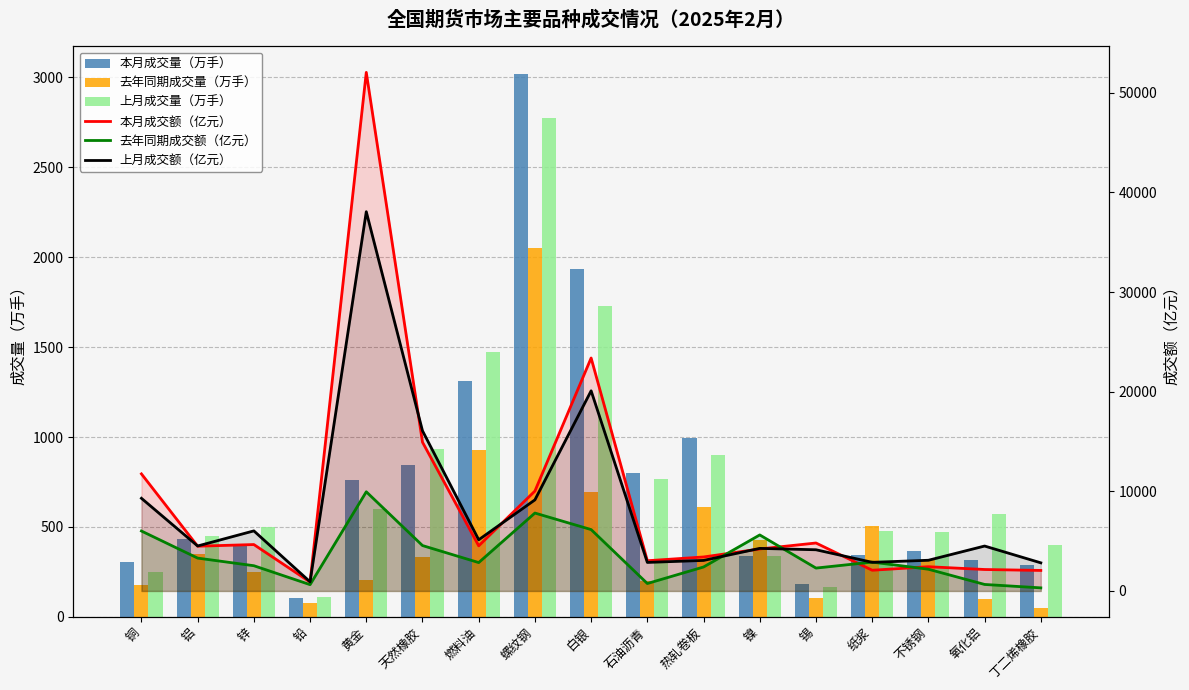

List the series in order of their peak value, lowest first.

去年同期成交量（万手）, 上月成交量（万手）, 本月成交量（万手）, 去年同期成交额（亿元）, 上月成交额（亿元）, 本月成交额（亿元）